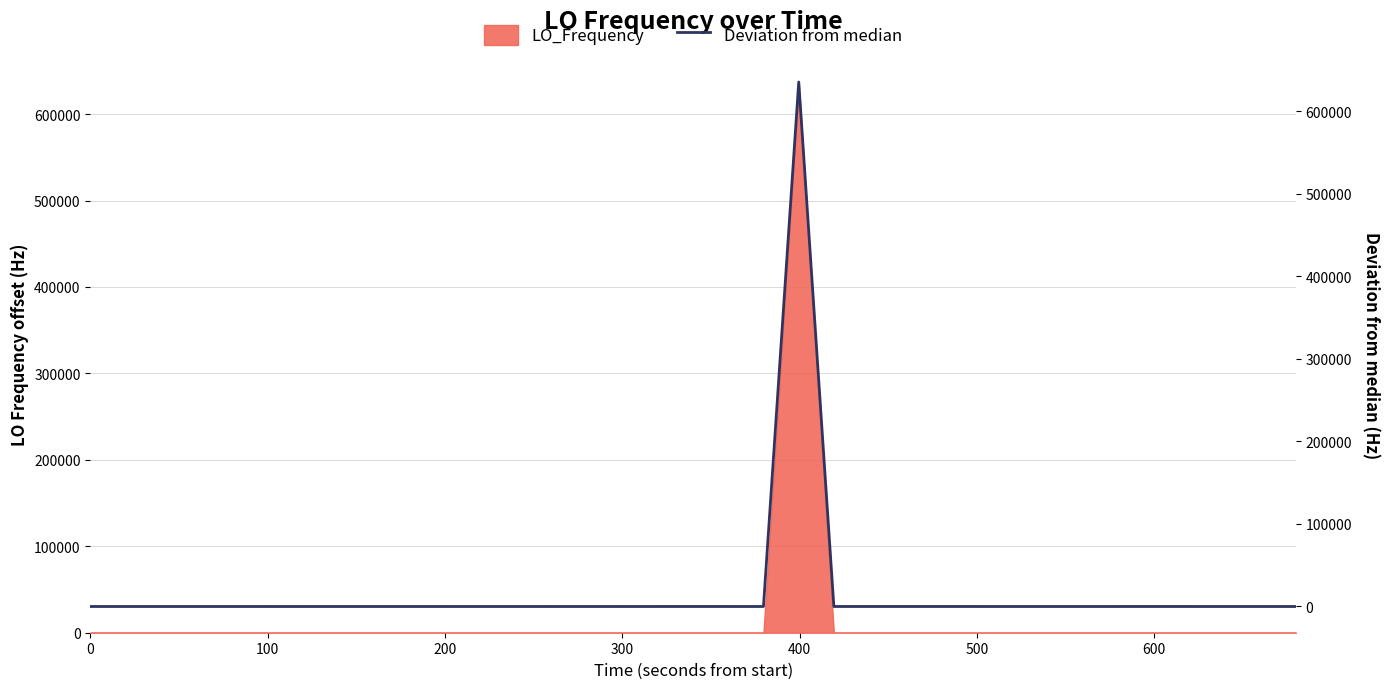

Reading right to left, list all the values displayed in this chart.

0.6	-0.2	2.2	2.2	1.8	2.3	-0.7	-0.7	-0.6	-0.6	-0.6	-0.3	2.3	2.2	2.4	2.2	2.2	635706.1	0.2	0.3	2.3	-0.3	-3.9	-3.9	-1.1	-2.2	-1.7	-1.9	-2.2	0.3	0.8	-1.4	-2.2	-2.2	0.6	0.6	2.0	-0.7	2.0	-0.5